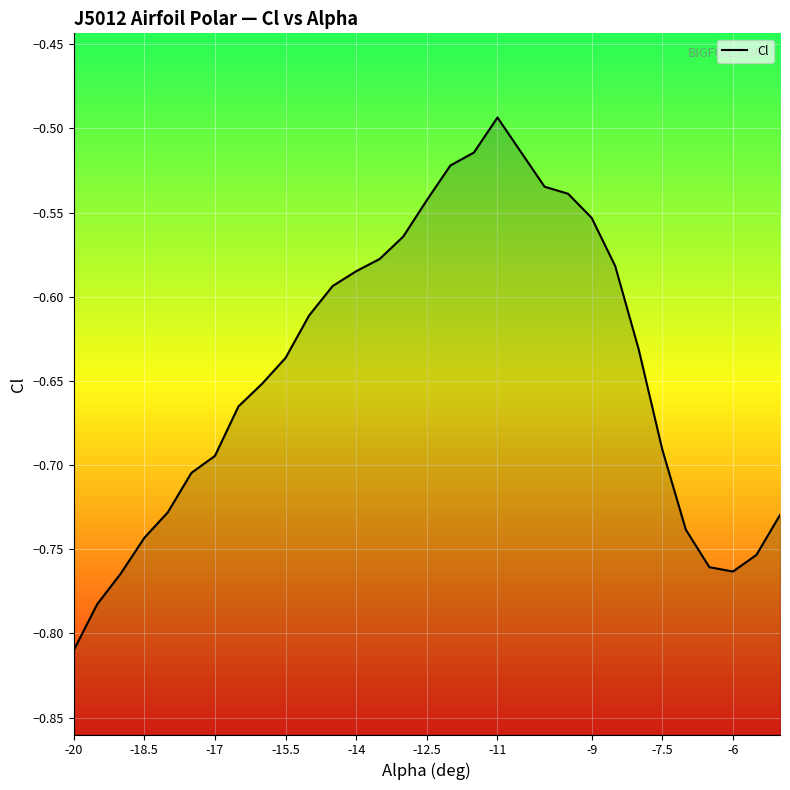

What is the greatest value displayed?

-0.5